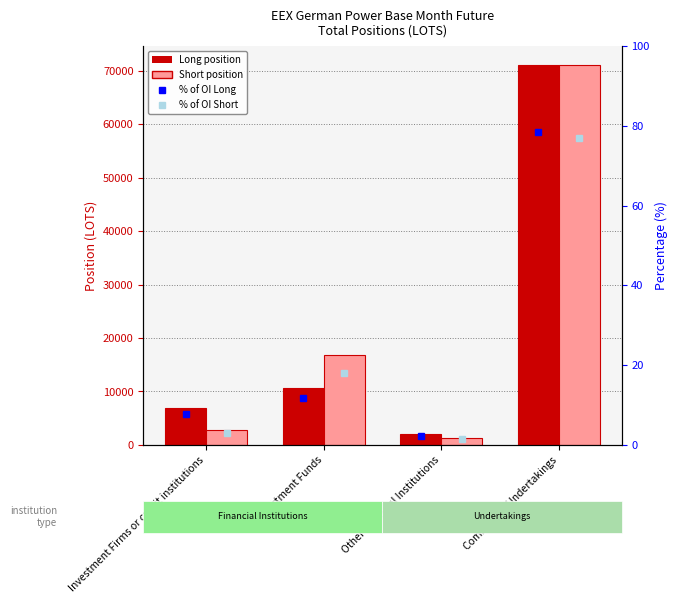

What position from the left is Commercial Undertakings?

4